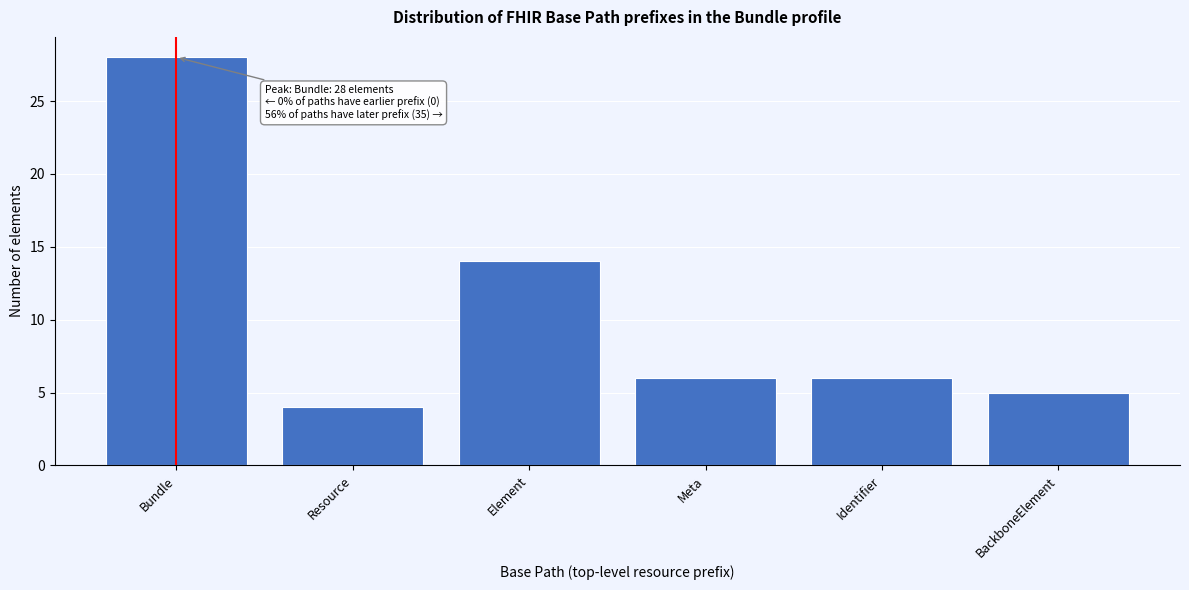

Reading right to left, extract all data points from this chart.

5	6	6	14	4	28